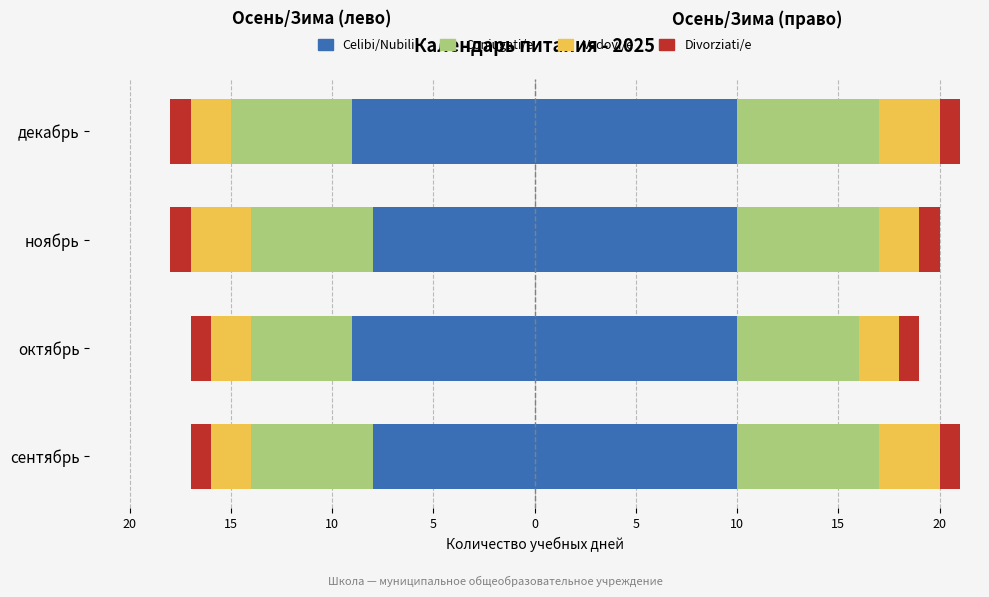

Which series has the widest spread of values?

Celibi/Nubili